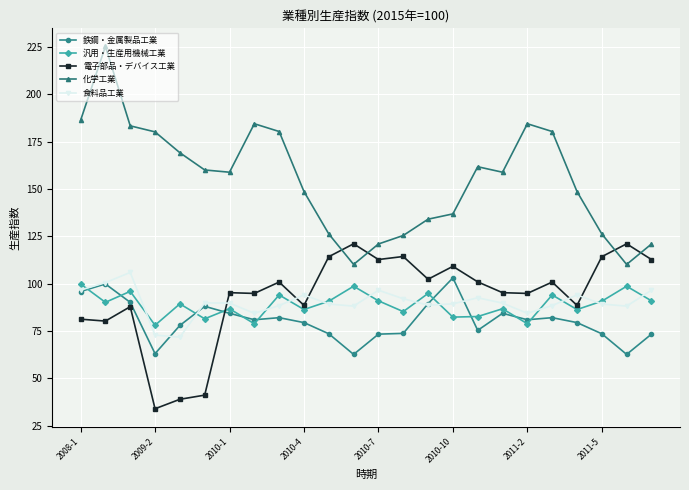

Which series has the largest range (max minus min)?

化学工業